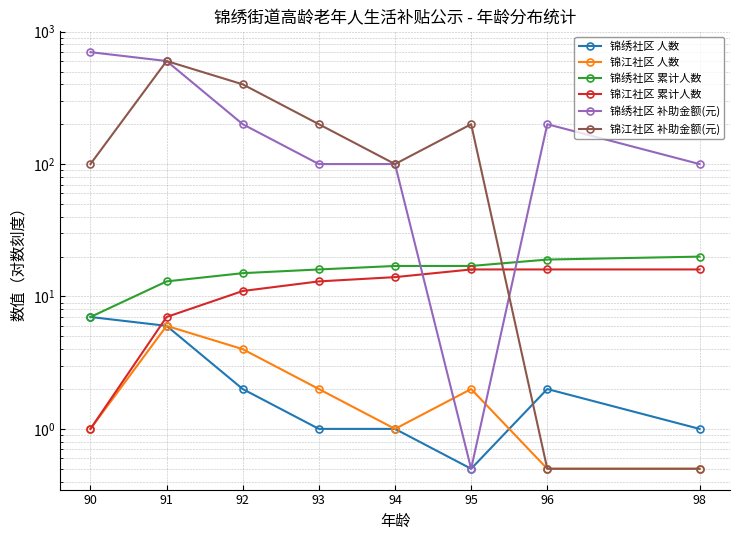

At which label is 锦江社区 累计人数 closest to 8?

91